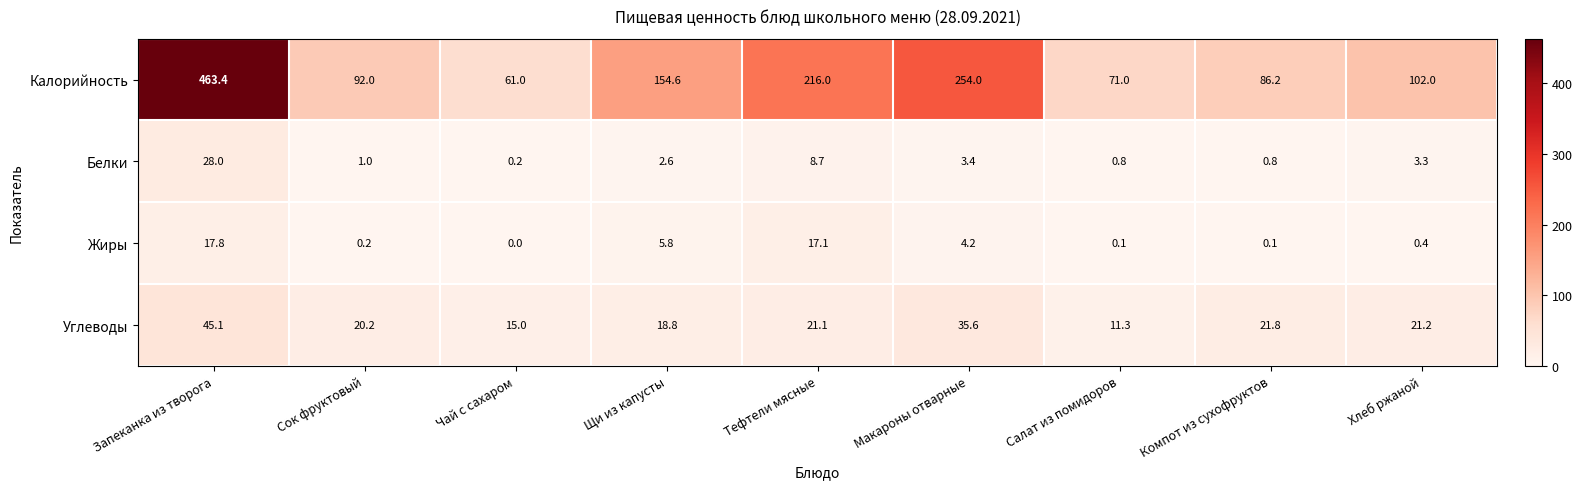

What is the average value of the Жиры series?

5.1